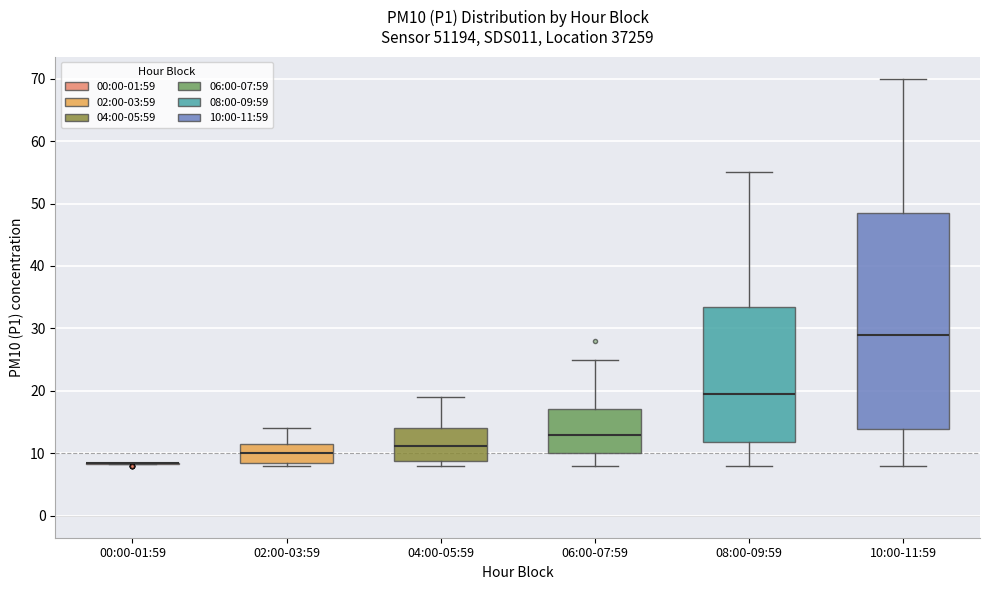

Reading left to right, read every box against the y-axis: the position of its median line, the range the box covers, and the ends of its whiskers. The values are not printed on the chart, so give them approximately, as read against the axis.

00:00-01:59: box collapsed to a line at 8, whiskers 8 to 8
02:00-03:59: median 10, box 8 to 12, whiskers 8 (just below the box's lower edge) to 14
04:00-05:59: median 11, box 9 to 14, whiskers 8 to 19
06:00-07:59: median 13, box 10 to 17, whiskers 8 to 25
08:00-09:59: median 20, box 12 to 34, whiskers 8 to 55
10:00-11:59: median 29, box 14 to 49, whiskers 8 to 70